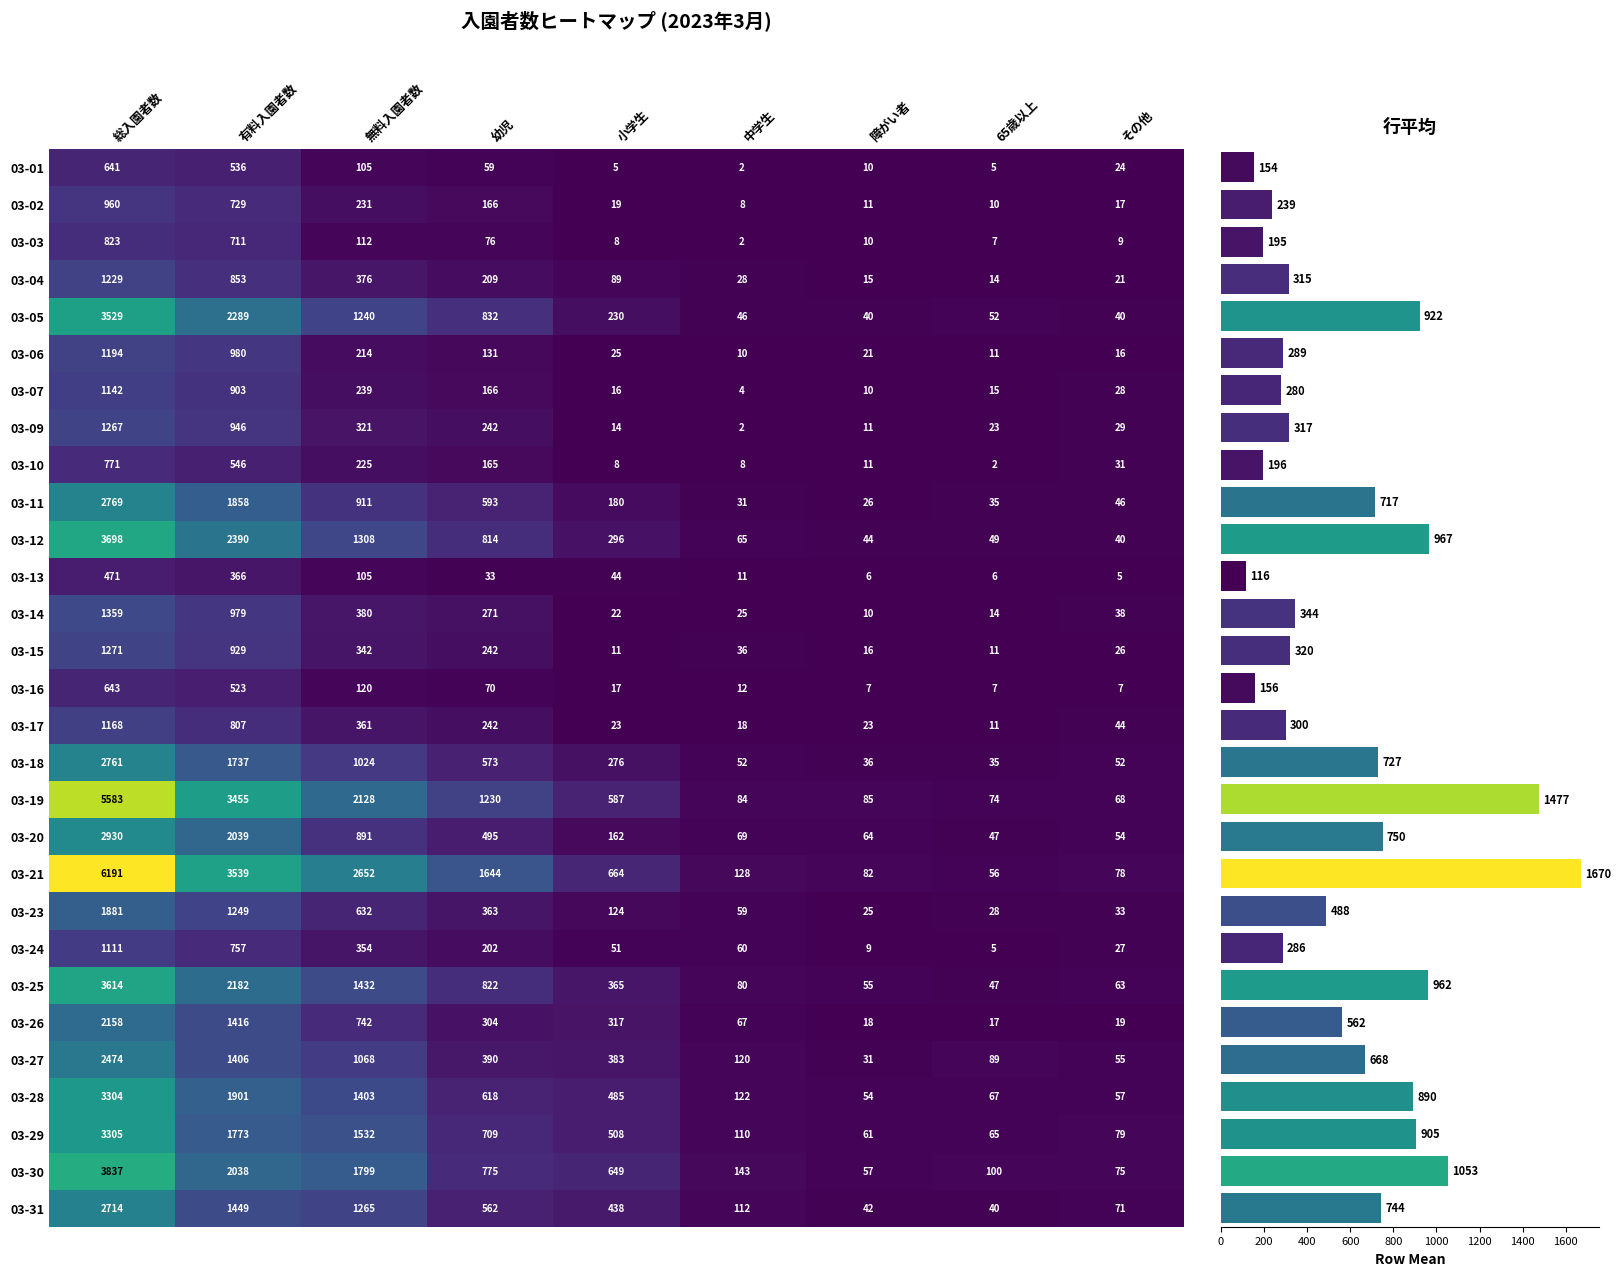

Is the value of 03-13 at 有料入園者数 greater than the value of 03-29 at その他?

Yes